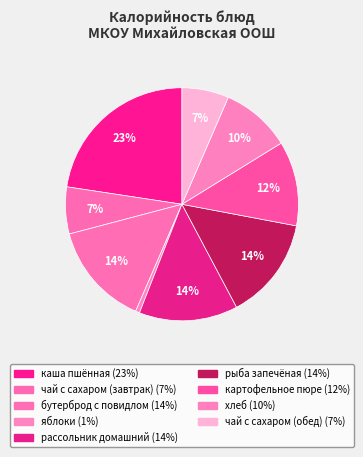

How many slices are in this pie chart?

9